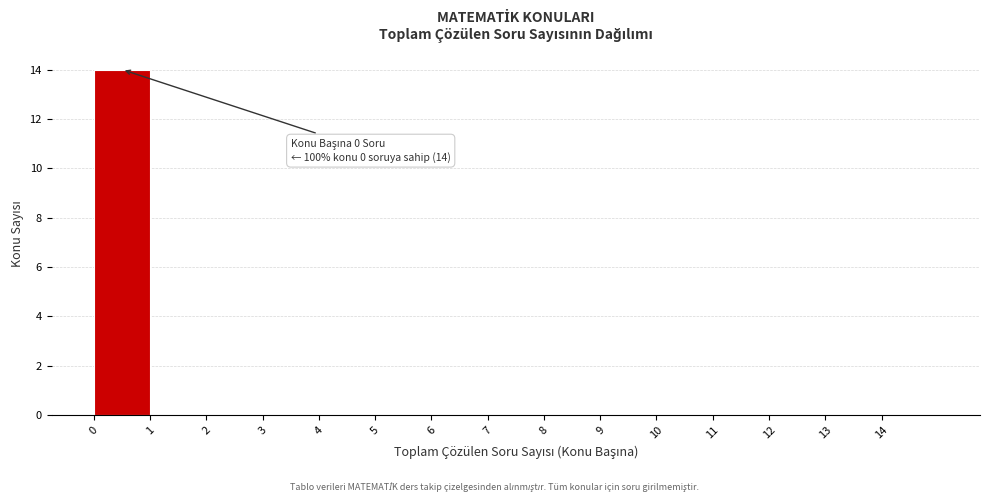

Over which range of the x-axis is the bar tallest?

0 to 1